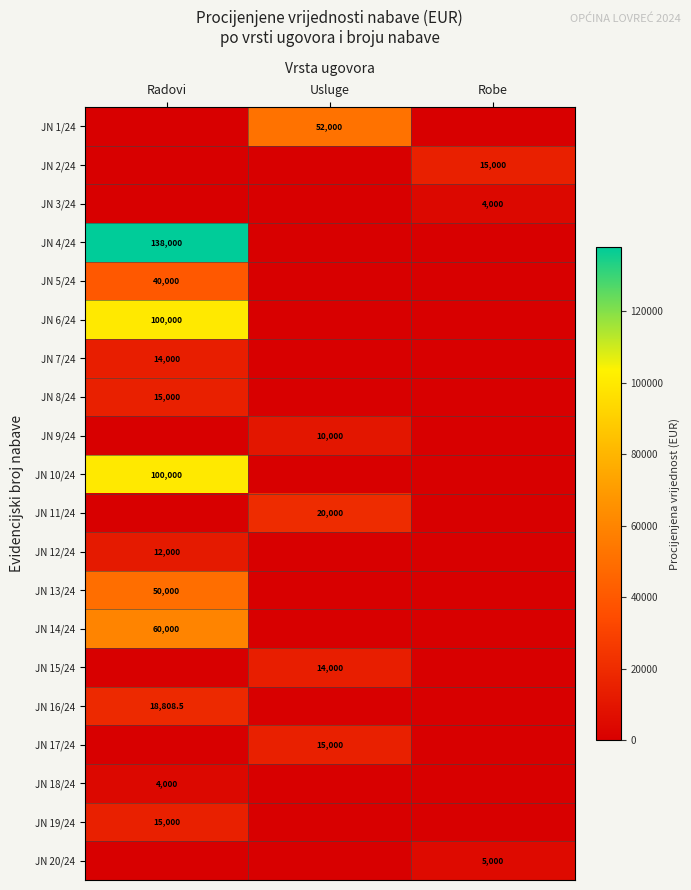

The value of JN 9/24 at Usluge is 14708.6. True or false?

False